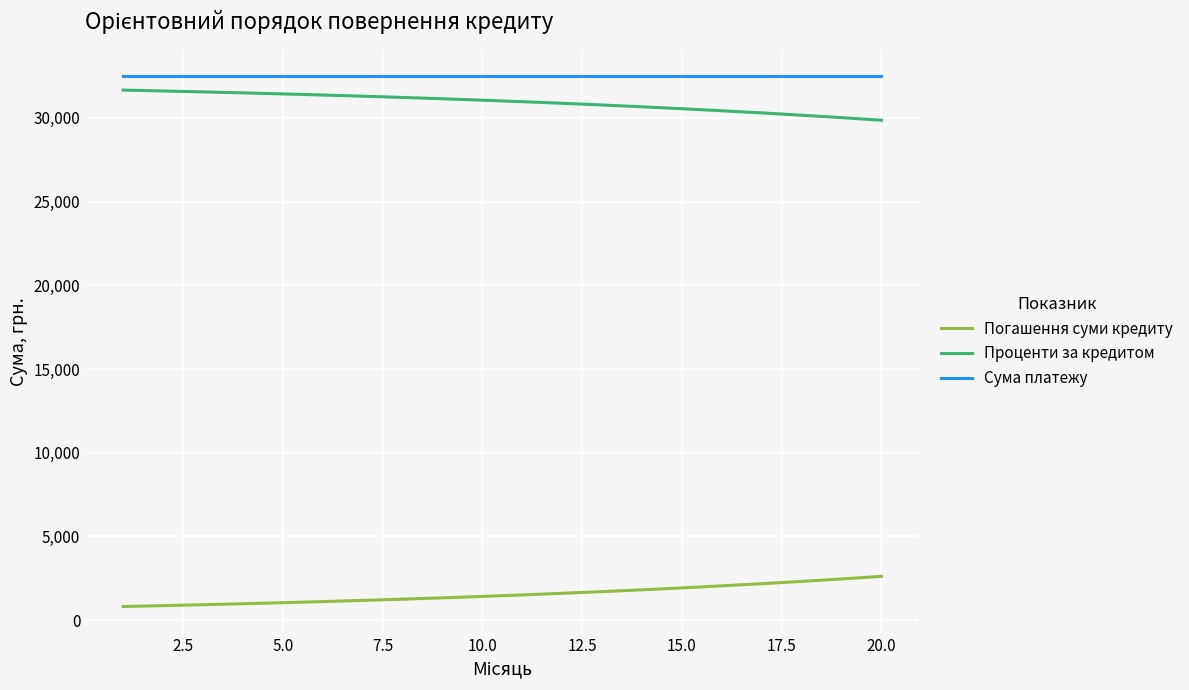

Which series has the largest total across all categories?

Сума платежу